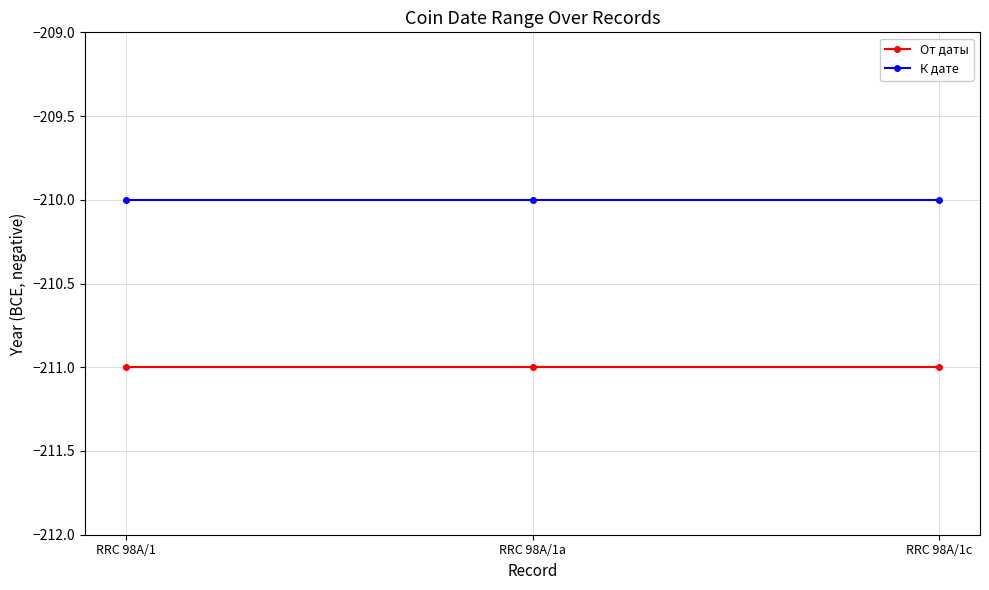

What is the label of the 1st point from the left?

RRC 98A/1